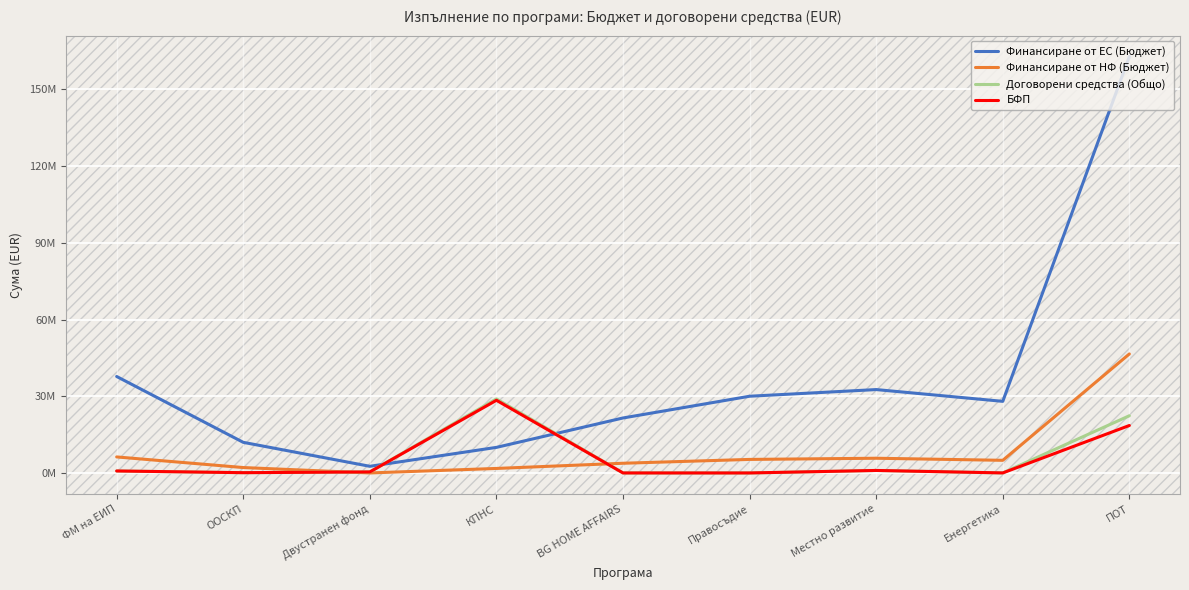

What is the label of the 9th point from the left?

ПОТ